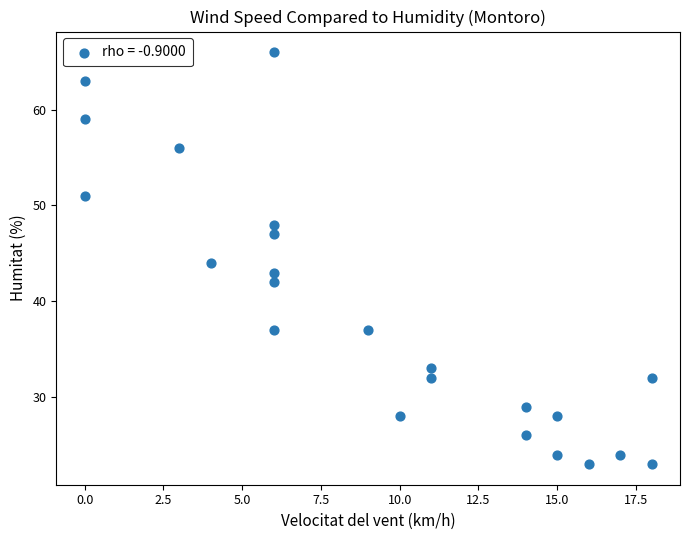

What is the range of X values (max minus min)?

18